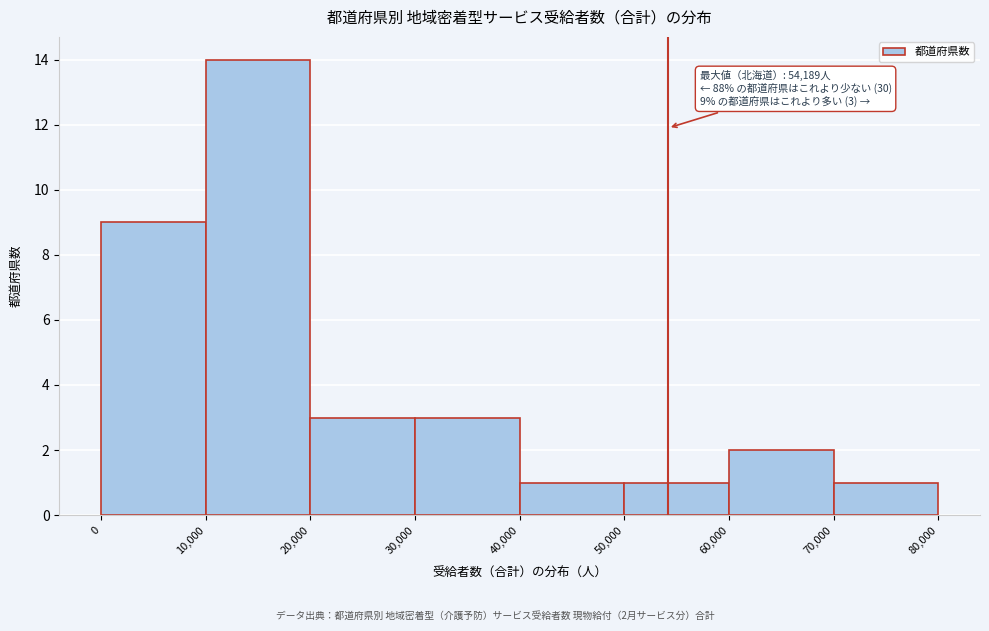

Which range on the x-axis has the tallest bar?

10,000 to 20,000